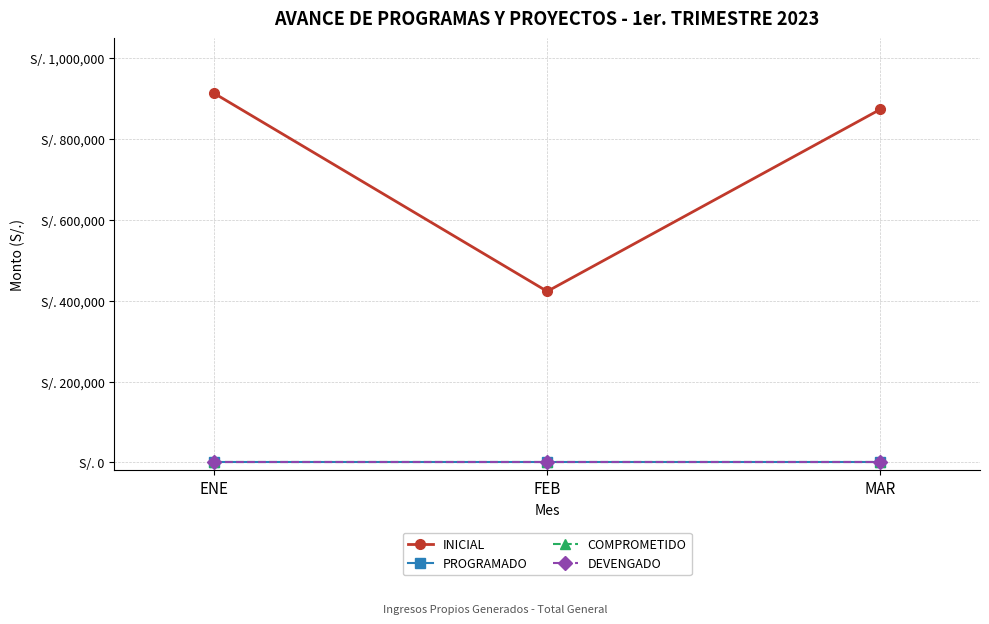

List the labels in order of COMPROMETIDO value, smallest first.

ENE, FEB, MAR